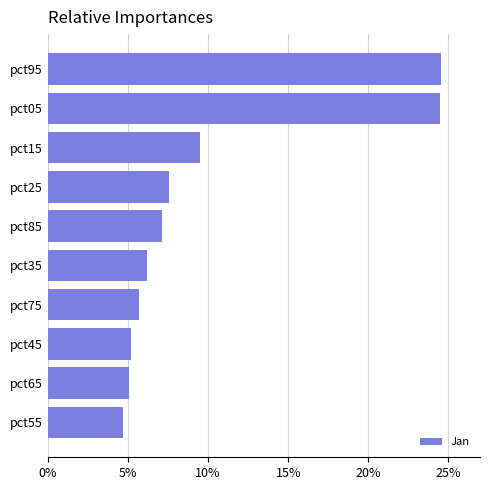

What is the smallest value displayed?

4.7